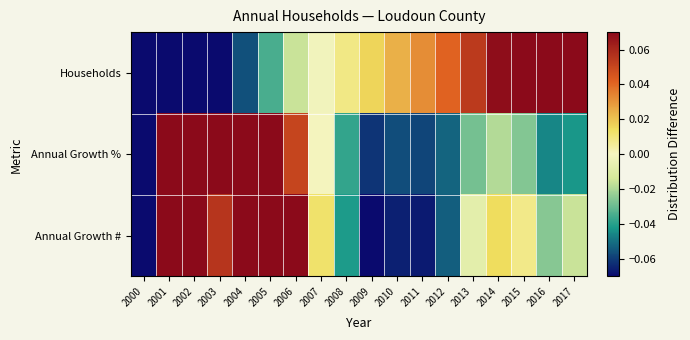

Reading left to right, list all the values displayed in this chart.

Households: 2000=-0.1	2001=-0.1	2002=-0.1	2003=-0.1	2004=-0.1	2005=-0.0	2006=-0.0	2007=-0.0	2008=0.0	2009=0.0	2010=0.0	2011=0.0	2012=0.0	2013=0.1	2014=0.1	2015=0.1	2016=0.1	2017=0.1
Annual Growth %: 2000=-0.1	2001=0.1	2002=0.1	2003=0.1	2004=0.1	2005=0.1	2006=0.1	2007=0.0	2008=-0.0	2009=-0.1	2010=-0.1	2011=-0.1	2012=-0.1	2013=-0.0	2014=-0.0	2015=-0.0	2016=-0.0	2017=-0.0
Annual Growth #: 2000=-0.2	2001=0.1	2002=0.1	2003=0.1	2004=0.1	2005=0.1	2006=0.1	2007=0.0	2008=-0.0	2009=-0.1	2010=-0.1	2011=-0.1	2012=-0.1	2013=-0.0	2014=0.0	2015=0.0	2016=-0.0	2017=-0.0